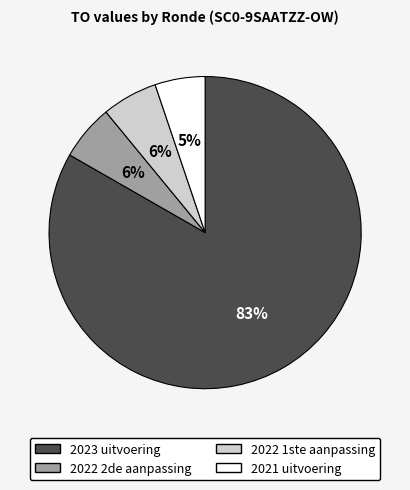

Which has a higher value, 2021 uitvoering or 2022 2de aanpassing?

2022 2de aanpassing